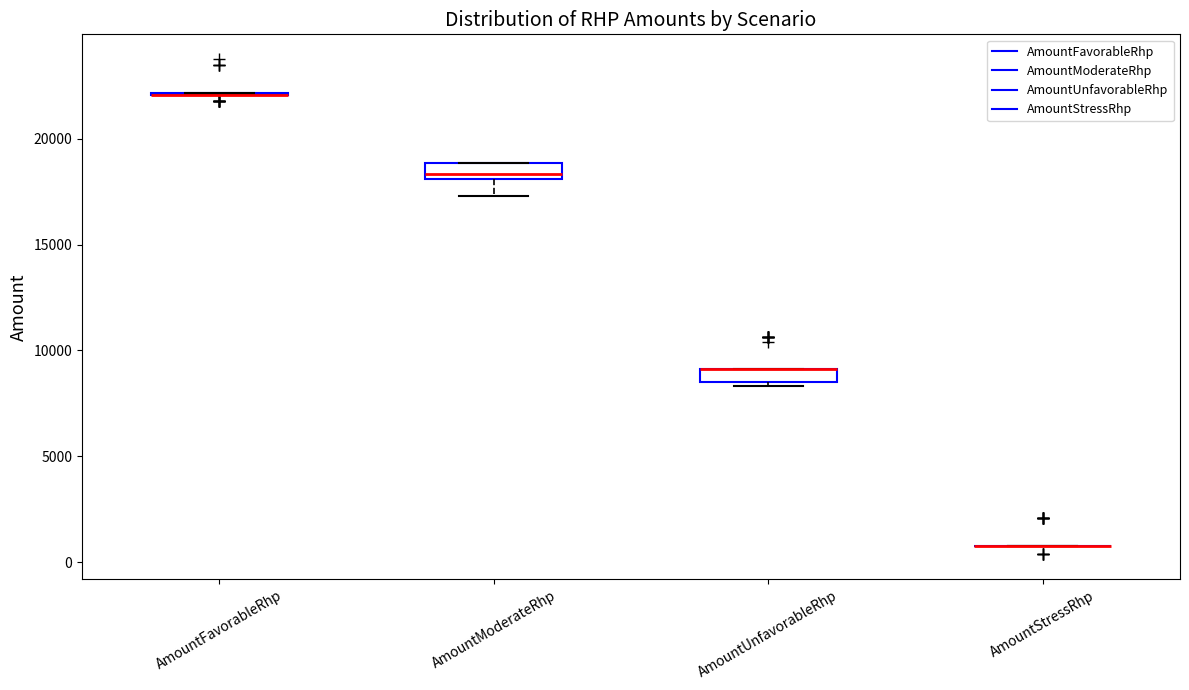

Where does the median line of the box for AmountModerateRhp sit on the y-axis? The values are not printed on the chart, so give them approximately, as read against the axis.

18500